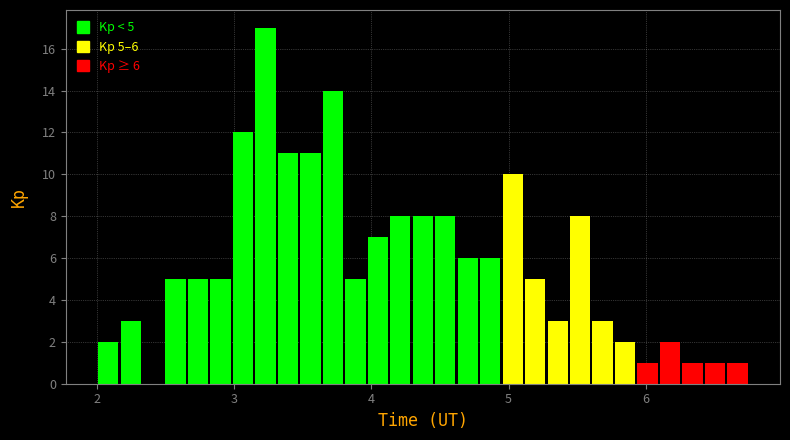

Around what value on the x-axis is the tallest bar? Give the approximate position of its centre, as read against the axis.

3.2